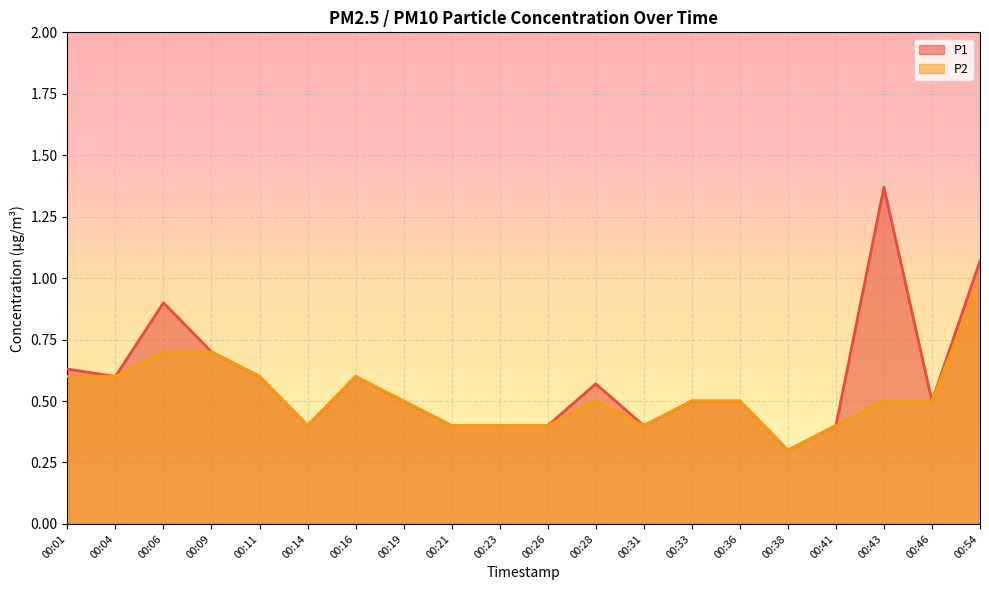

True or false: P2 and P1 intersect in this chart.

False